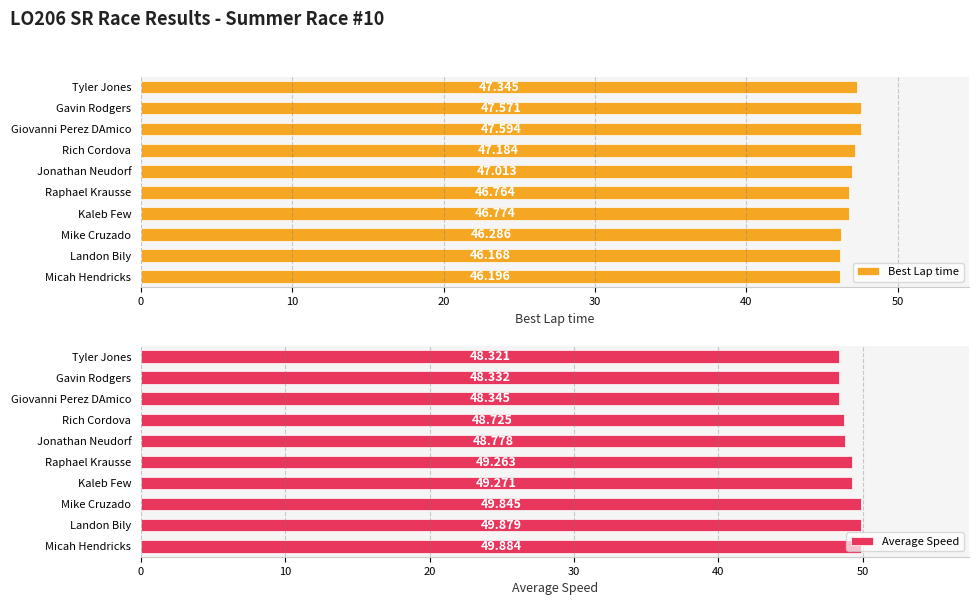

List the labels in order of Best Lap time value, largest first.

Giovanni Perez DAmico, Gavin Rodgers, Tyler Jones, Rich Cordova, Jonathan Neudorf, Kaleb Few, Raphael Krausse, Mike Cruzado, Micah Hendricks, Landon Bily